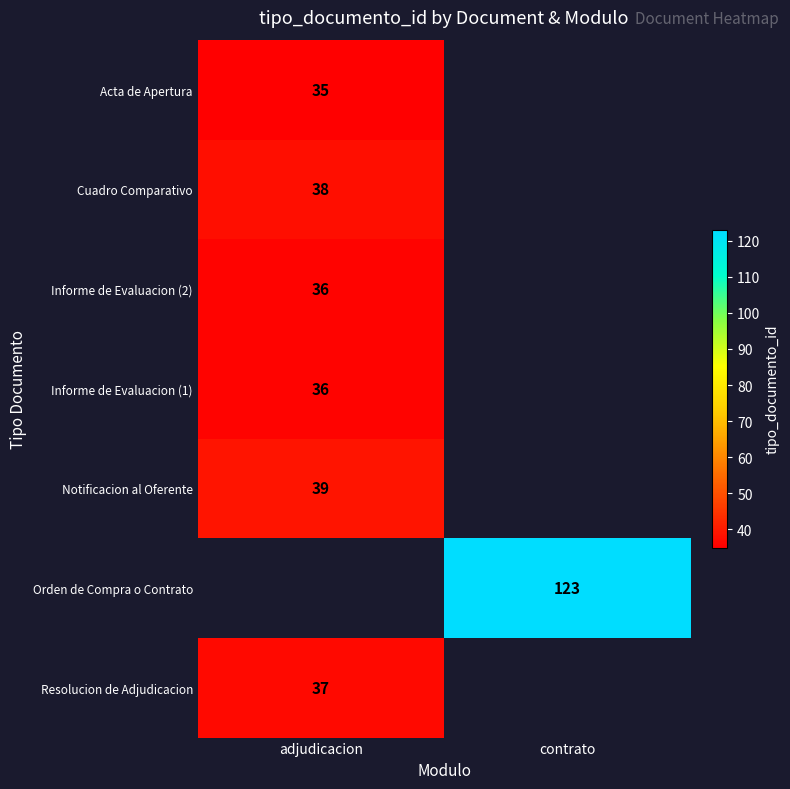

Is it true that Informe de Evaluacion (2) equals 23 at adjudicacion?

False